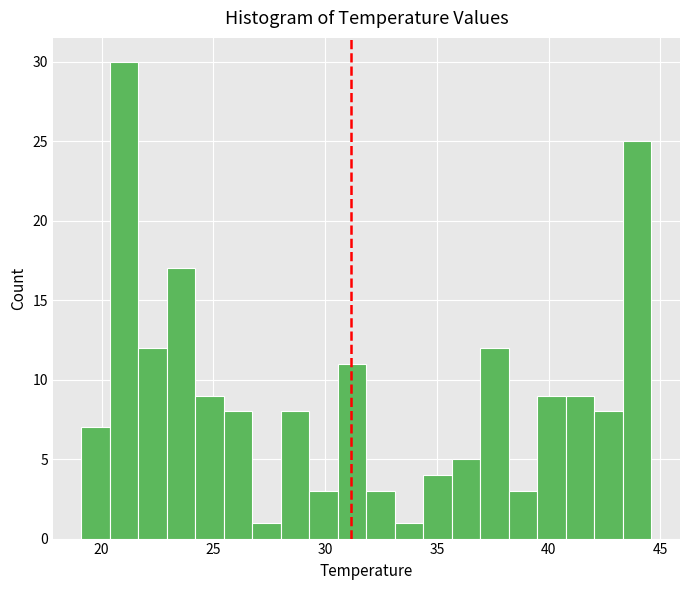

Around what value on the x-axis is the tallest bar? Give the approximate position of its centre, as read against the axis.

21.0